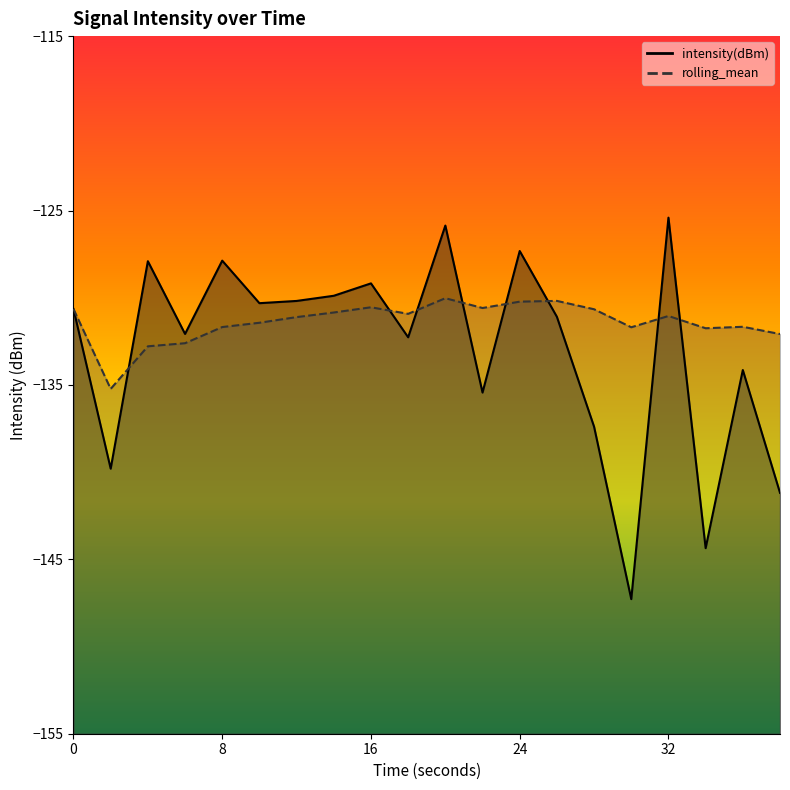

At how many categories does at least one series exceed -126?

2